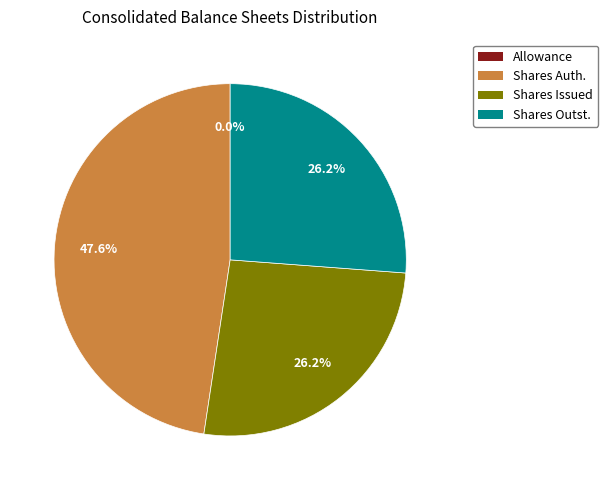

Combined, do Shares Outst. and Shares Issued account for over 50%?

Yes